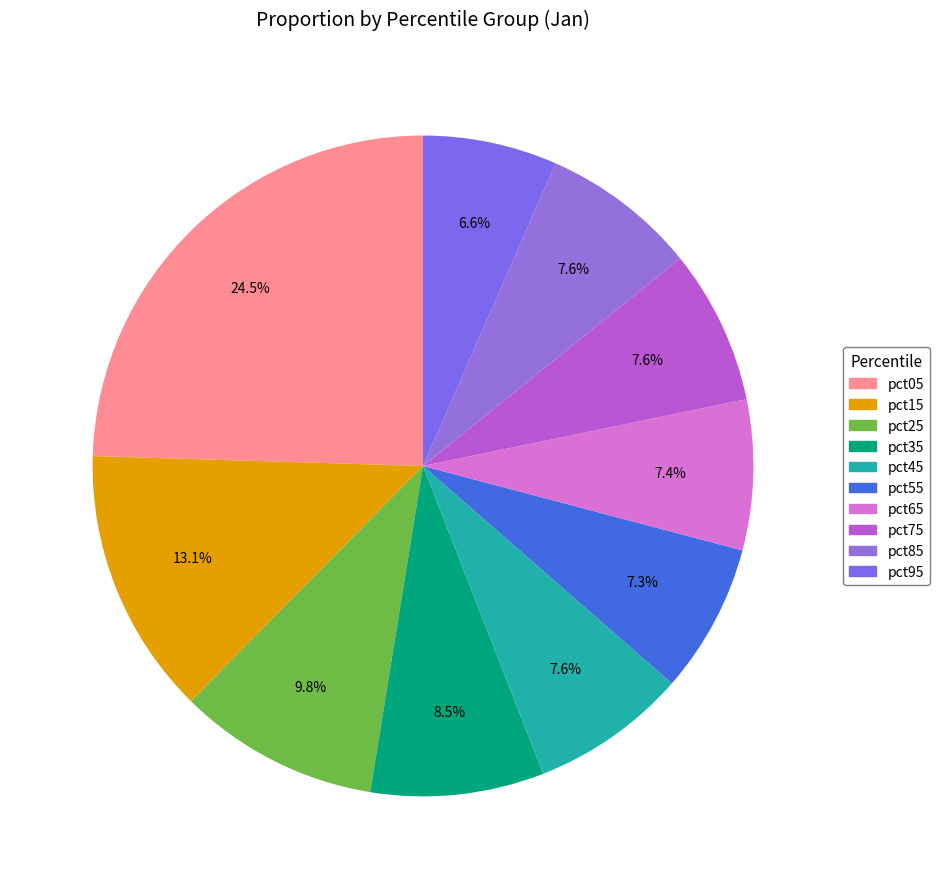

How many slices are in this pie chart?

10